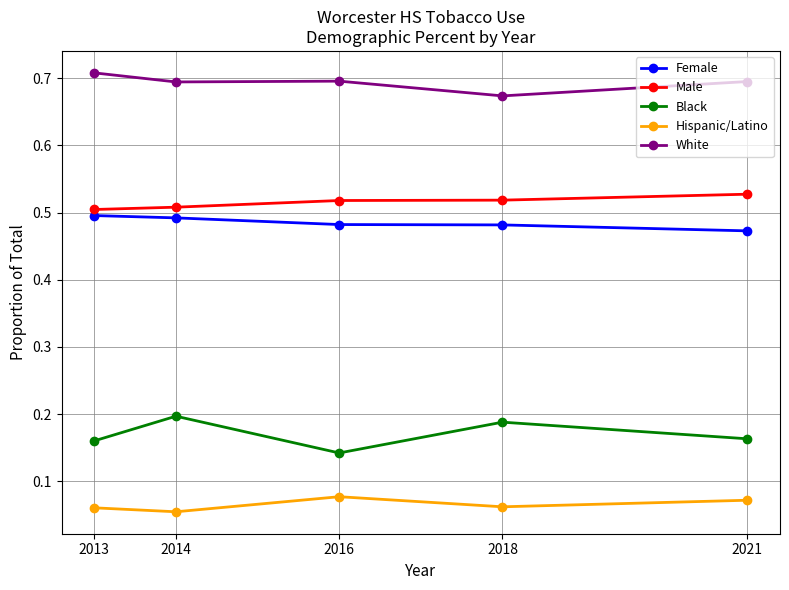

Which category has the lowest value in the White series?

2018